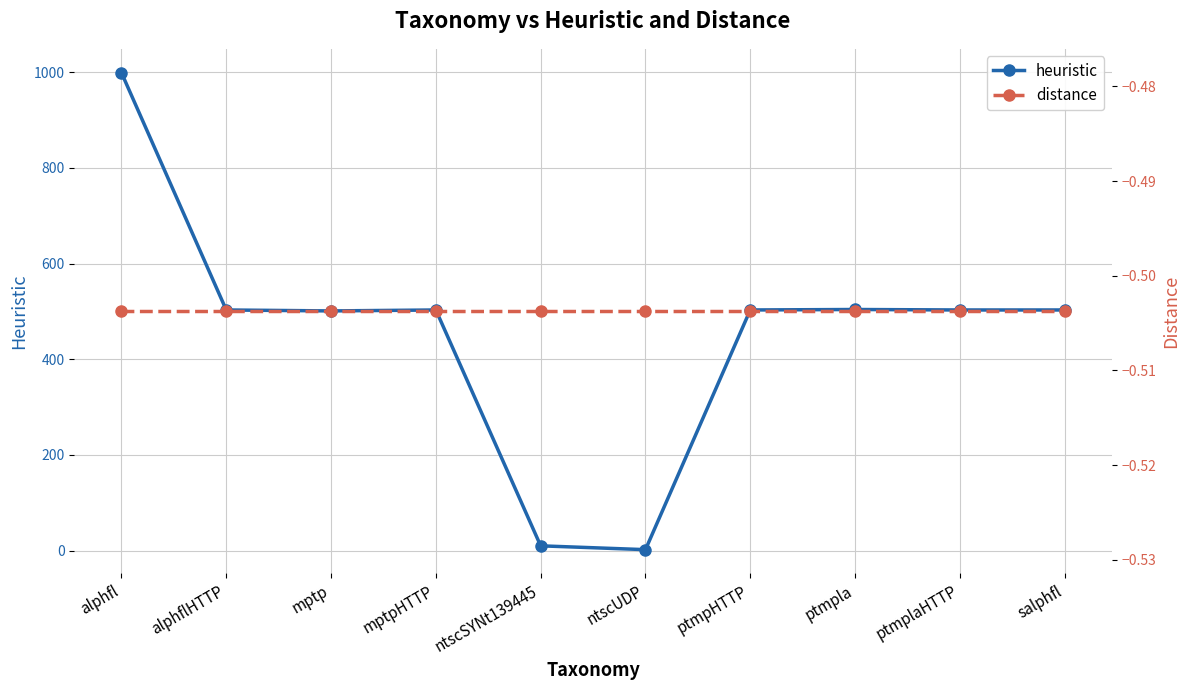

At how many categories does at least one series exceed 56?

8